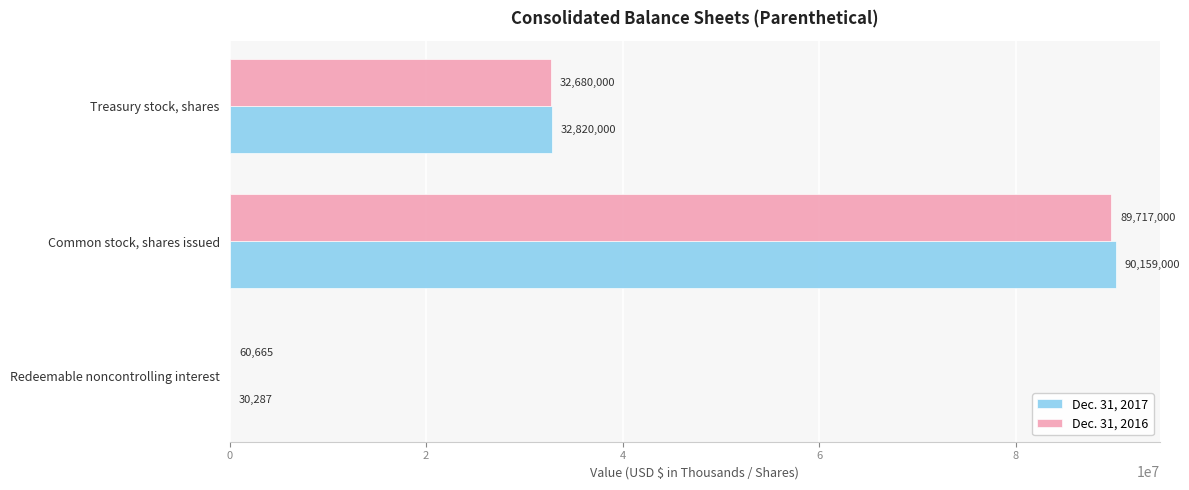

What is the sum of the Dec. 31, 2017 values at Treasury stock, shares and Common stock, shares issued?

122979000